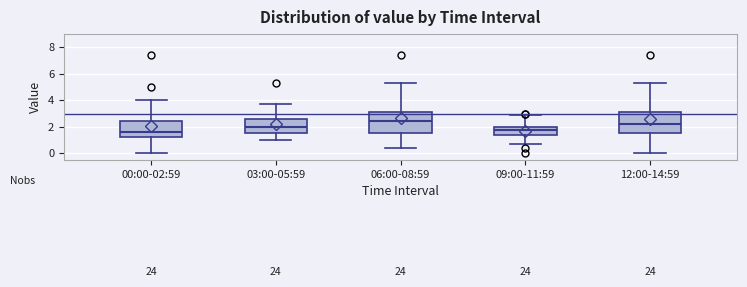

Reading left to right, transcribe this box plot: for each box, give where its median line is, the range the box spans, and where its two whiskers end, as read against the y-axis. The values are not printed on the chart, so give them approximately, as read against the axis.

00:00-02:59: median 1.6, box 1.2 to 2.4, whiskers 0.0 to 4.0
03:00-05:59: median 2.0, box 1.6 to 2.6, whiskers 1.0 to 3.8
06:00-08:59: median 2.4, box 1.6 to 3.2, whiskers 0.4 to 5.2
09:00-11:59: median 1.8, box 1.4 to 2.0, whiskers 0.6 to 2.8
12:00-14:59: median 2.2, box 1.6 to 3.2, whiskers 0.0 to 5.2